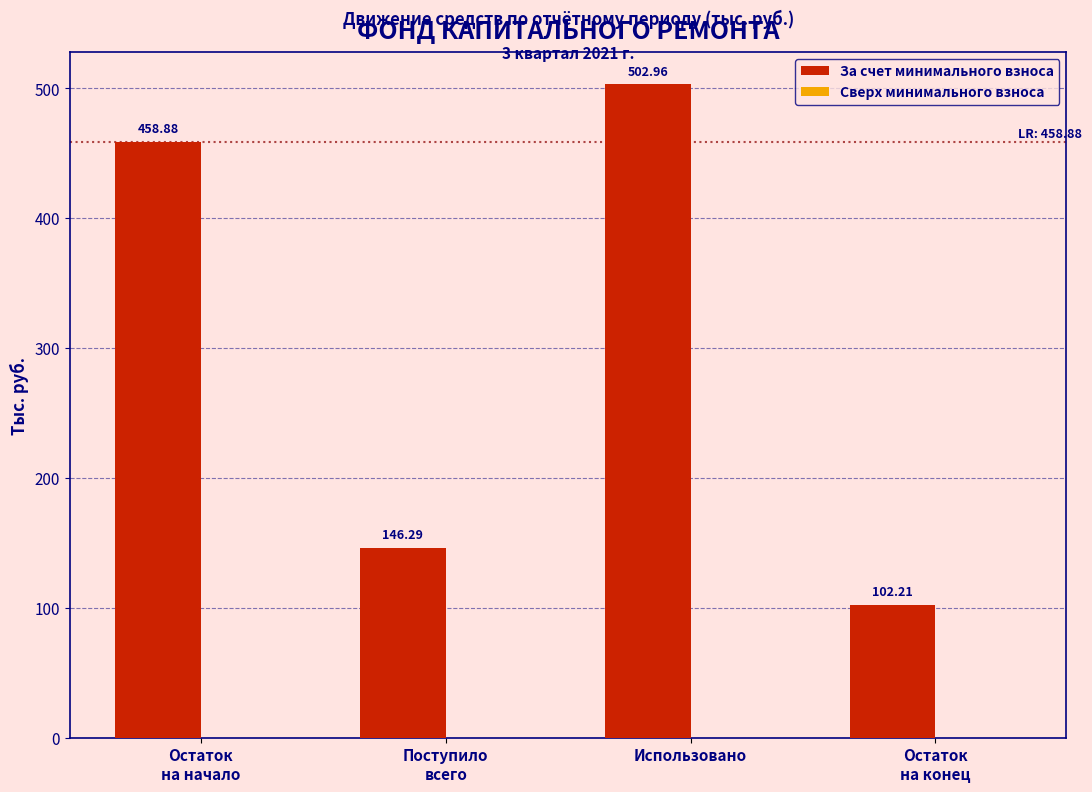

At which category does the chart reach its peak across all series?

Использовано